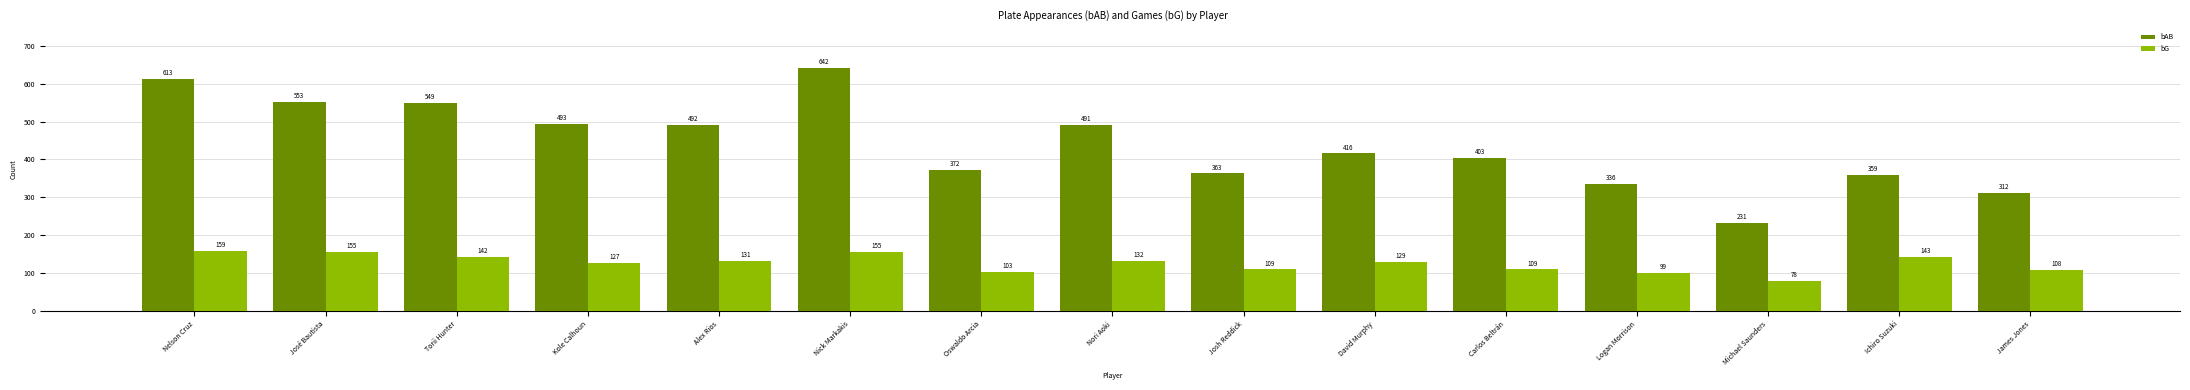

Is the value of bG at Carlos Beltrán greater than the value of bAB at Nick Markakis?

No